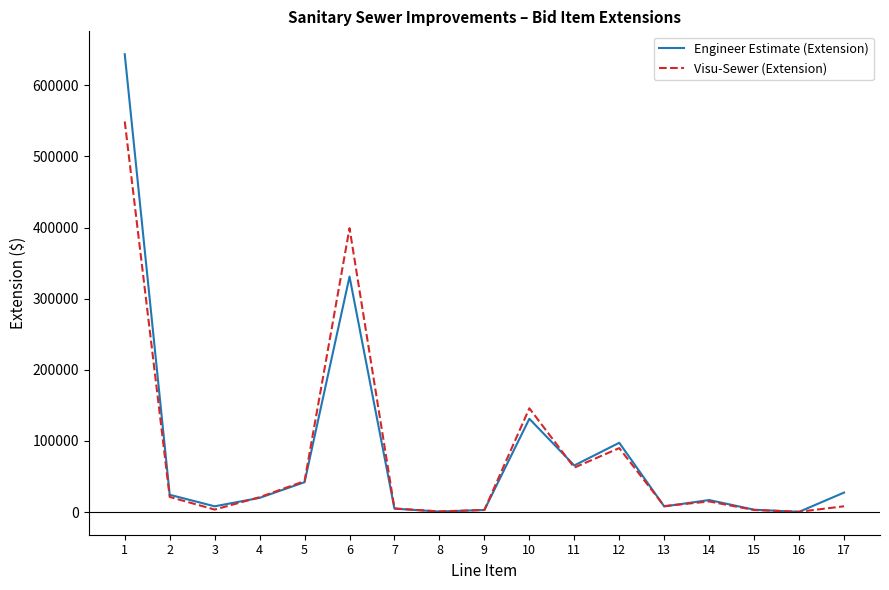

Which series changed the most between 6 and 11?

Visu-Sewer (Extension)